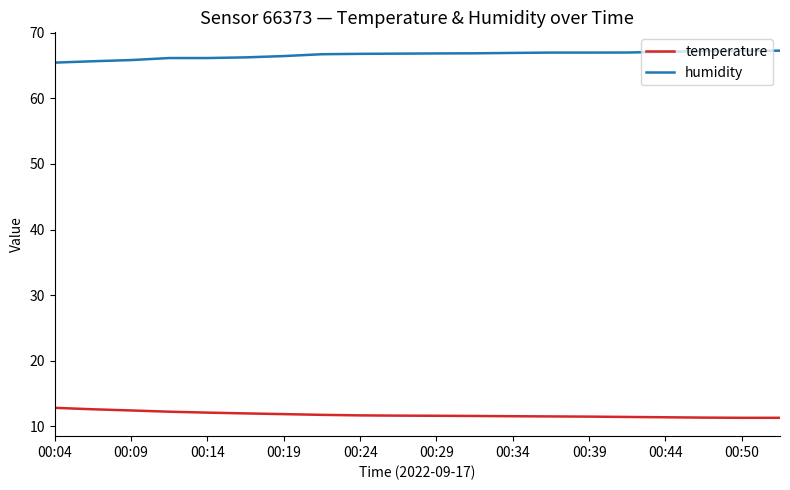

True or false: humidity and temperature intersect in this chart.

False